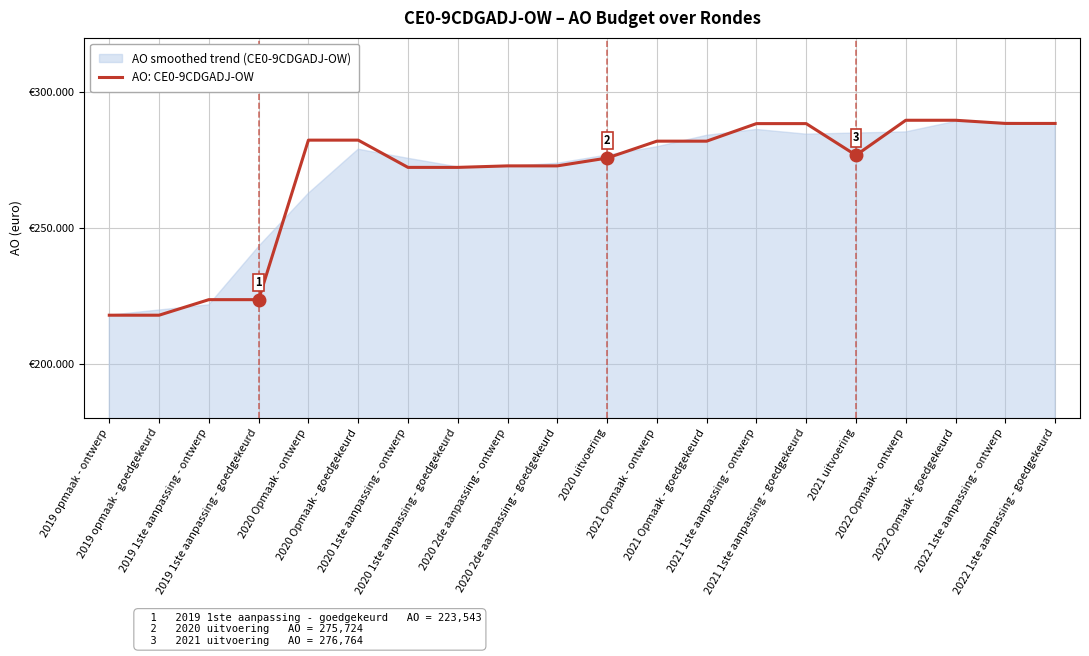

List the labels in order of value, largest first.

2022 Opmaak - ontwerp, 2022 Opmaak - goedgekeurd, 2022 1ste aanpassing - ontwerp, 2022 1ste aanpassing - goedgekeurd, 2021 1ste aanpassing - ontwerp, 2021 1ste aanpassing - goedgekeurd, 2020 Opmaak - ontwerp, 2020 Opmaak - goedgekeurd, 2021 Opmaak - ontwerp, 2021 Opmaak - goedgekeurd, 2021 uitvoering, 2020 uitvoering, 2020 2de aanpassing - ontwerp, 2020 2de aanpassing - goedgekeurd, 2020 1ste aanpassing - ontwerp, 2020 1ste aanpassing - goedgekeurd, 2019 1ste aanpassing - ontwerp, 2019 1ste aanpassing - goedgekeurd, 2019 opmaak - ontwerp, 2019 opmaak - goedgekeurd